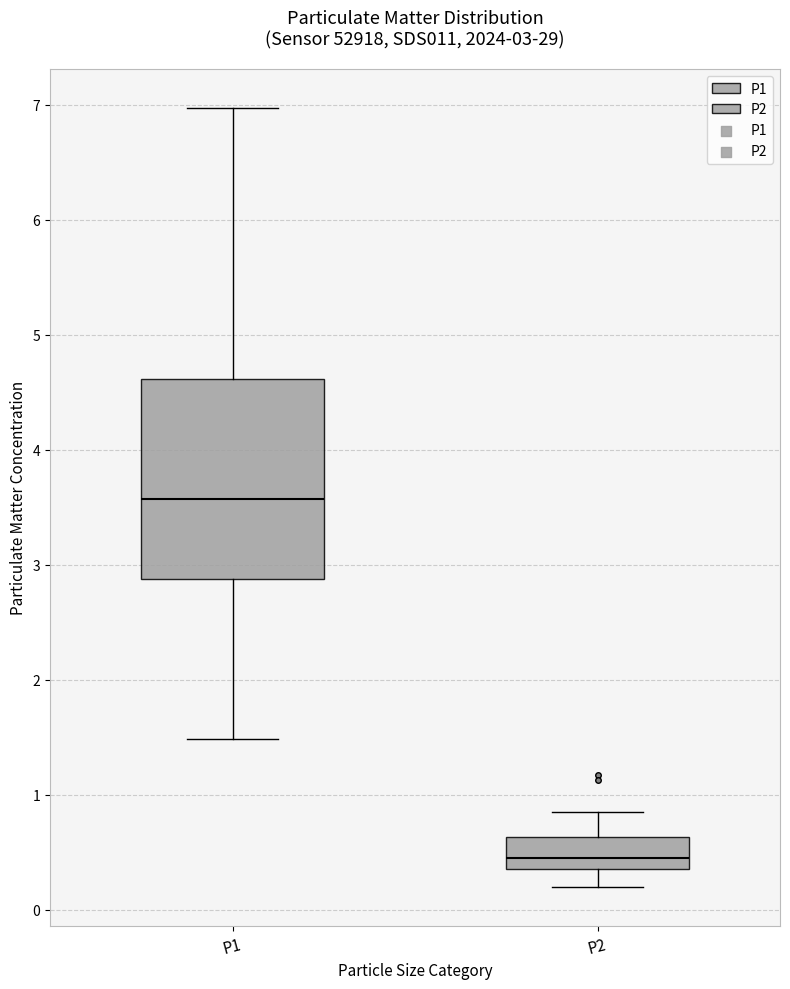

Which box has the lowest median line?

P2